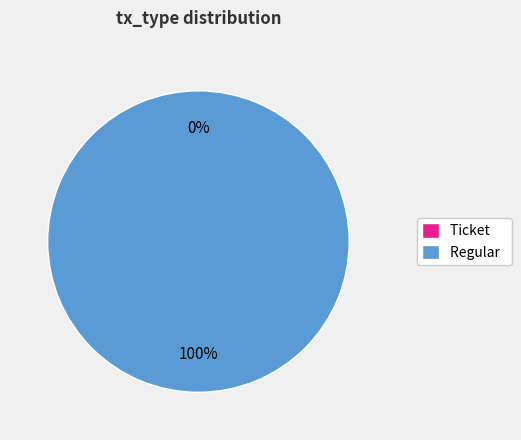

Is there a majority slice in this chart?

Yes